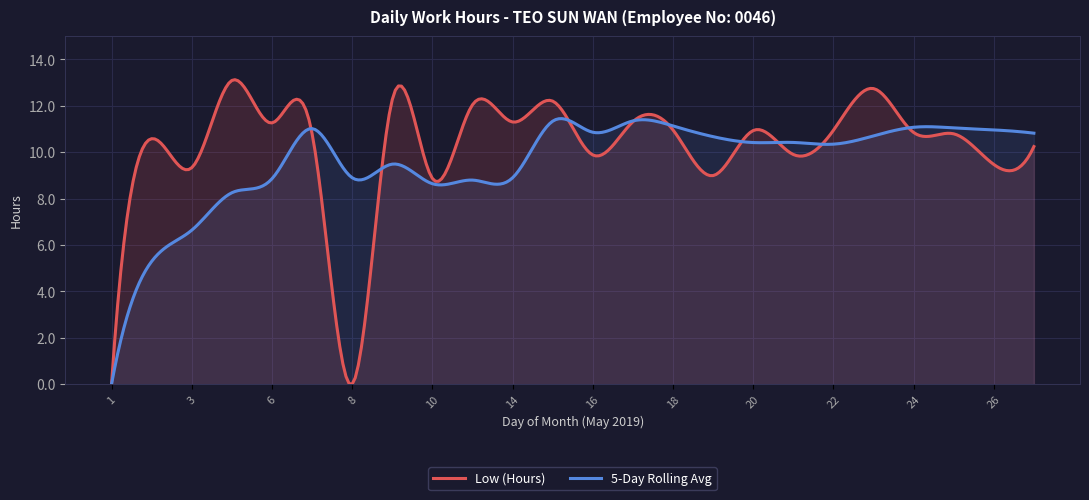

Which category has the lowest value in the Low (Hours) series?

1